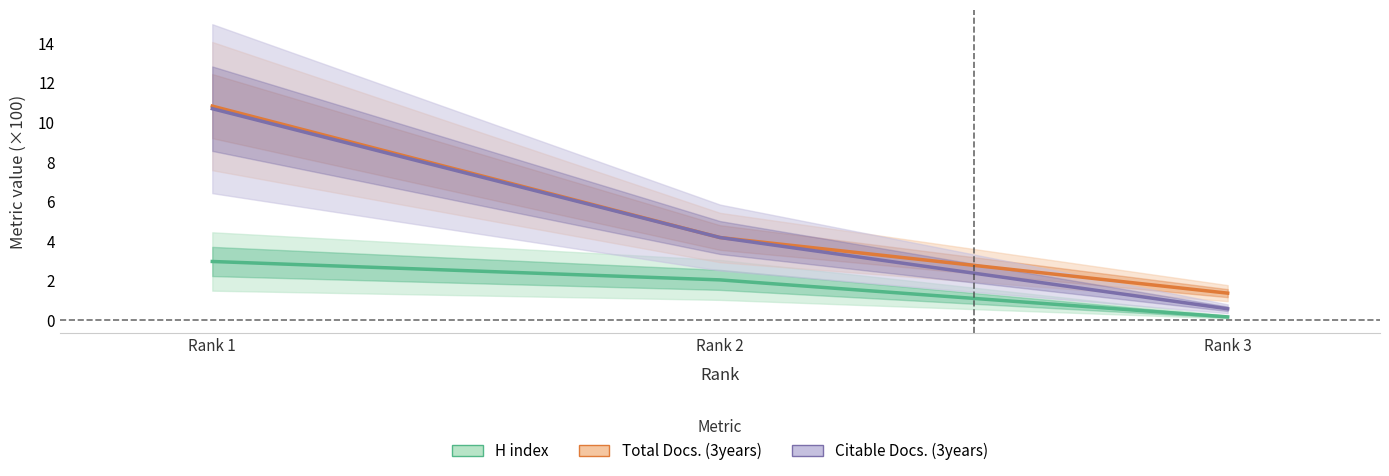

Rank the categories by Total Docs. (3years) value from highest to lowest.

Rank 1, Rank 2, Rank 3